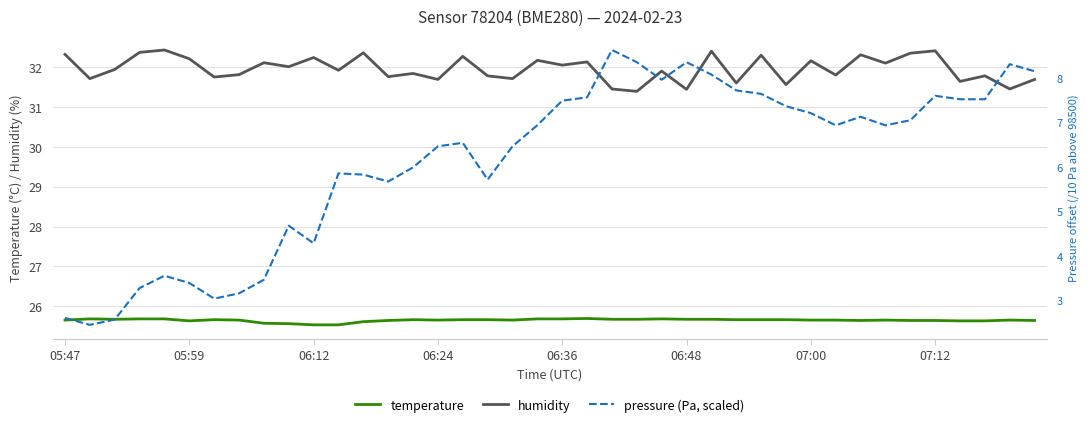

How many interior local peaks does the temperature series have?

7